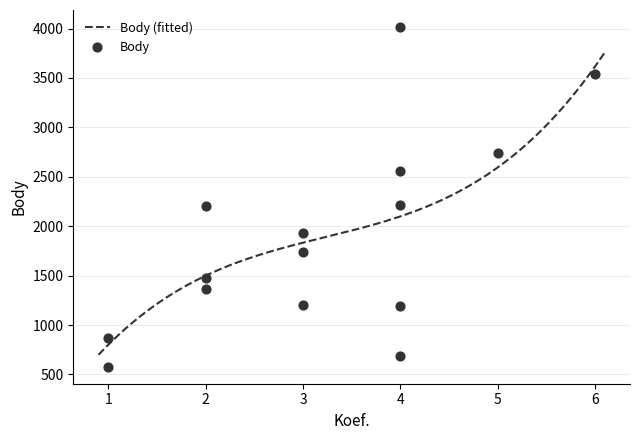

What is the minimum value for Body (fitted)?

699.3